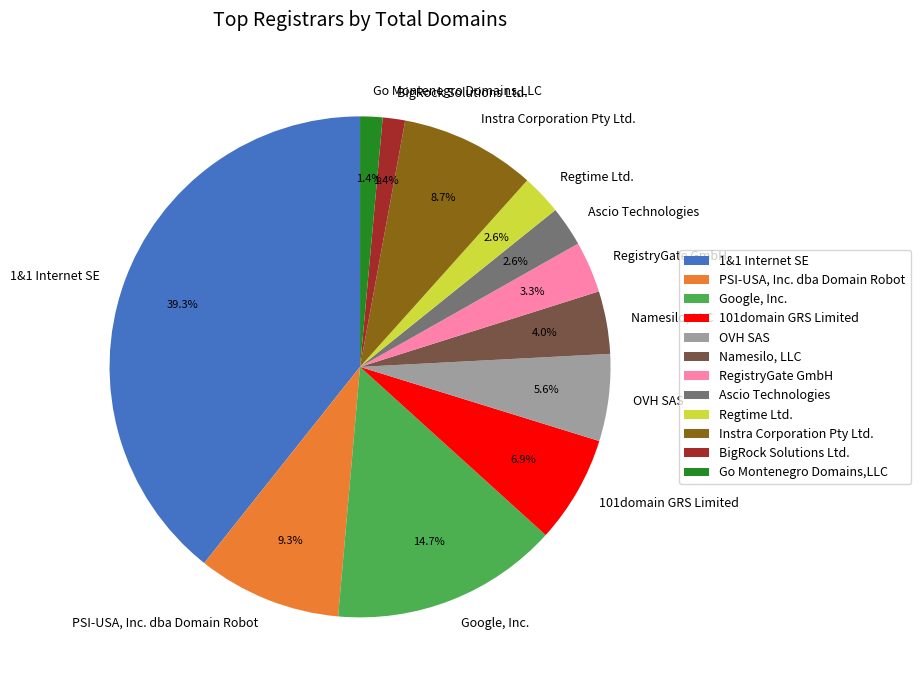

To the nearest percent, what portion does Regtime Ltd. represent?

3%